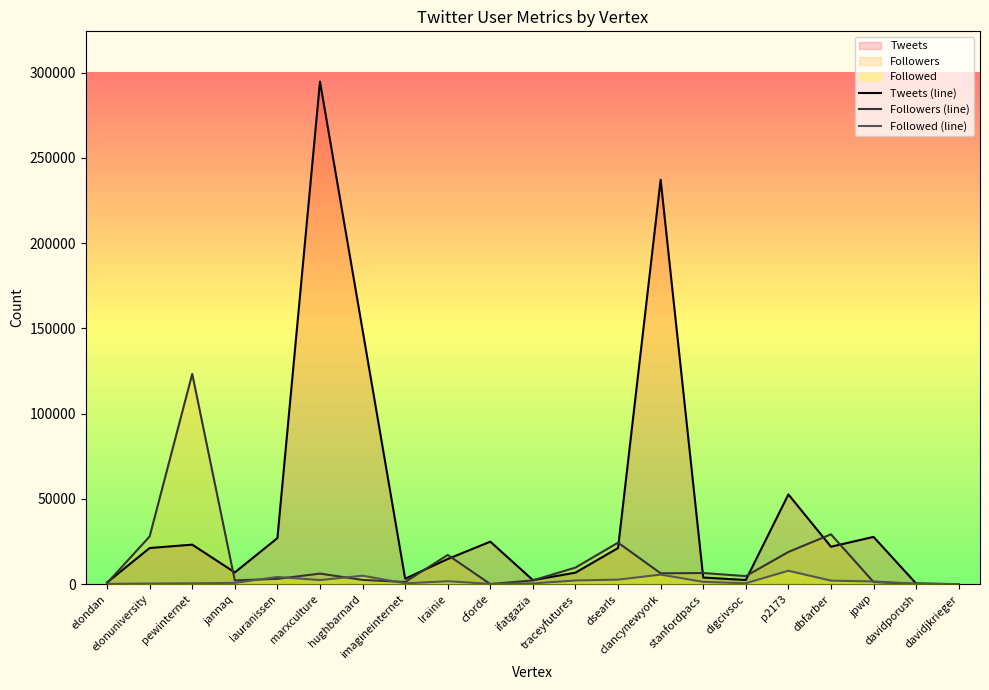

The Tweets (line) series shows 1397 at traceyfutures. True or false?

False